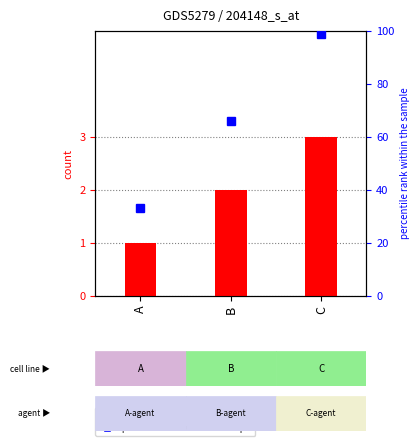

What is the sum of the count values at B and A?

3